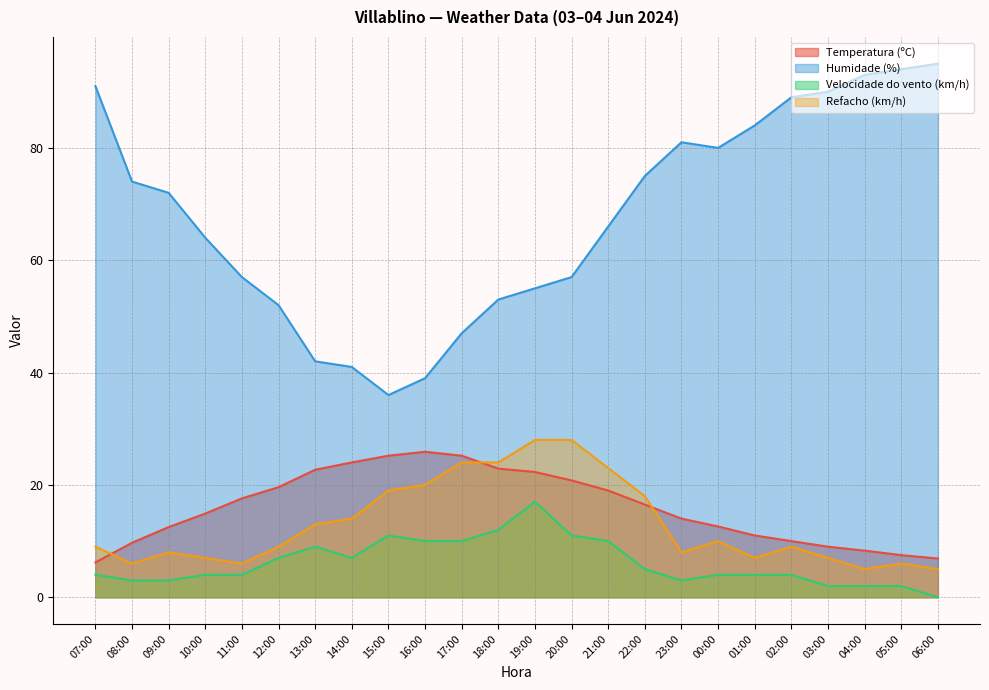

Where is the first local maximum for Refacho (km/h)?

09:00